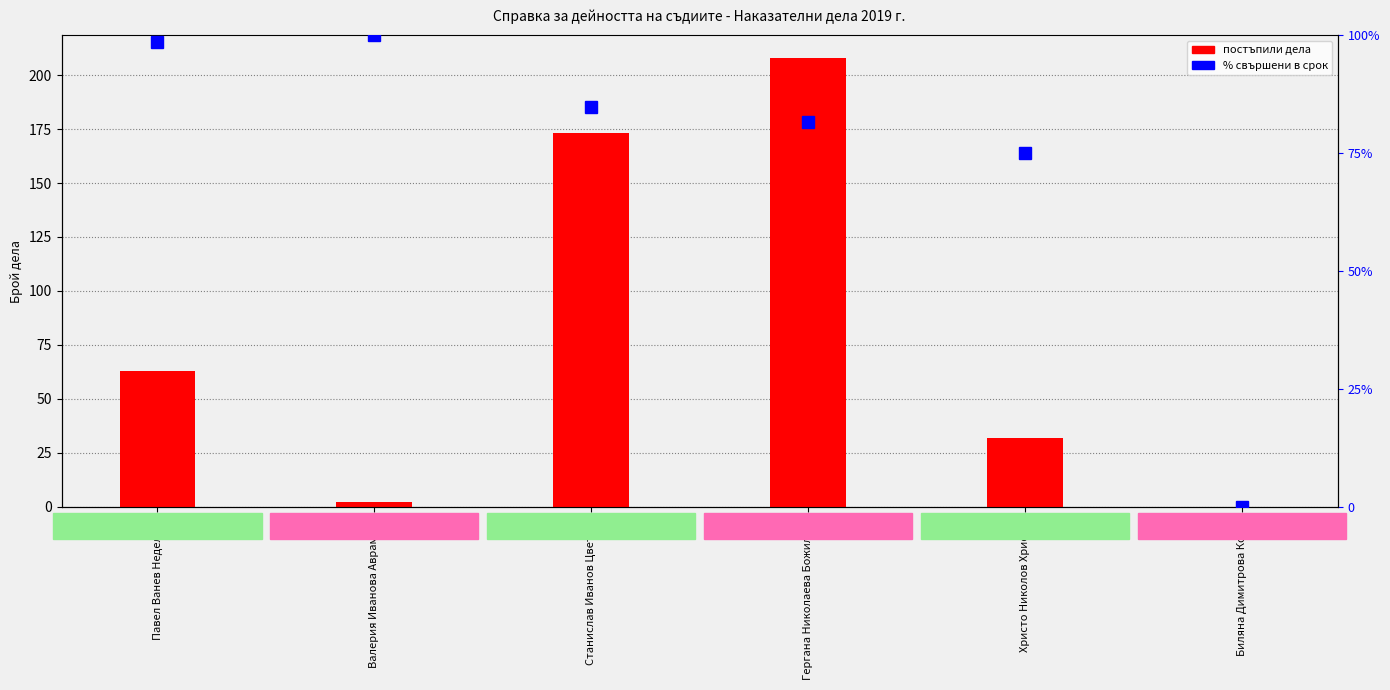

At which label is постъпили дела closest to 104?

Павел Ванев Неделчев